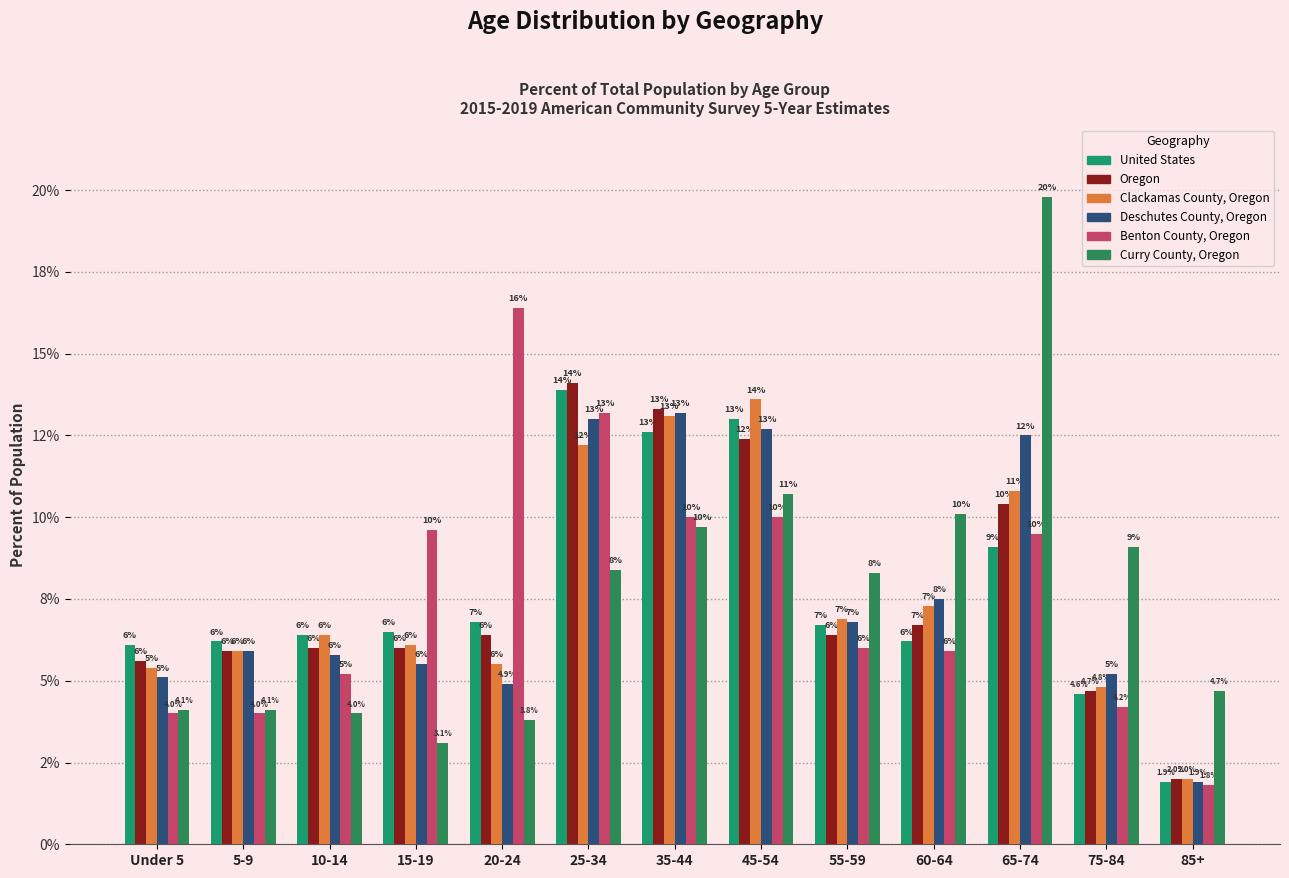

Where does the Curry County, Oregon series first go above 8?

25-34